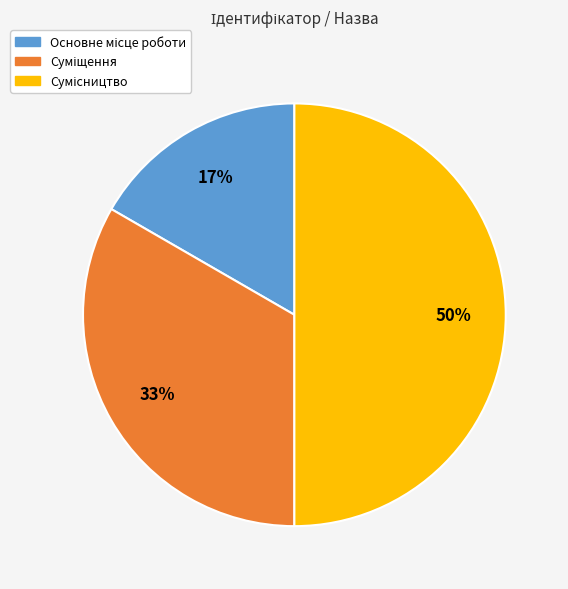

To the nearest percent, what is the average slice percentage?

33%